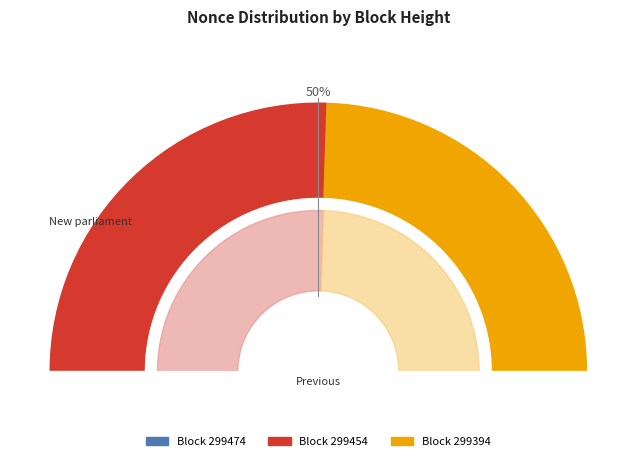

How many segments does this pie chart have?

3